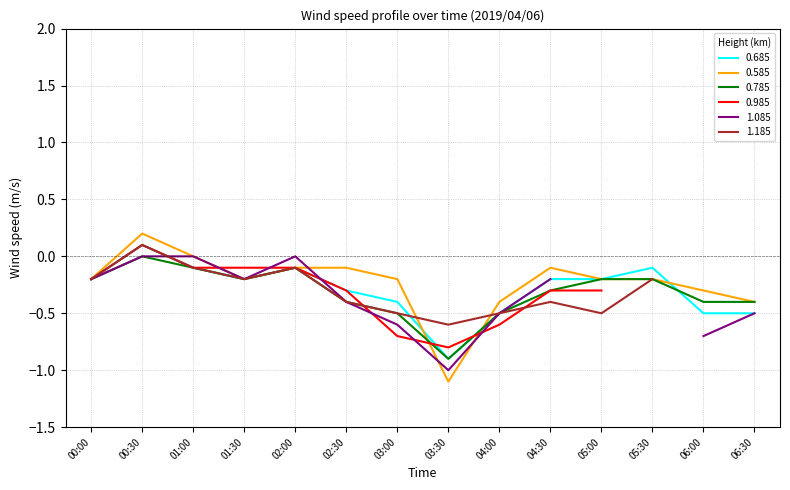

The 0.785 series shows -0.4 at 06:00. True or false?

True